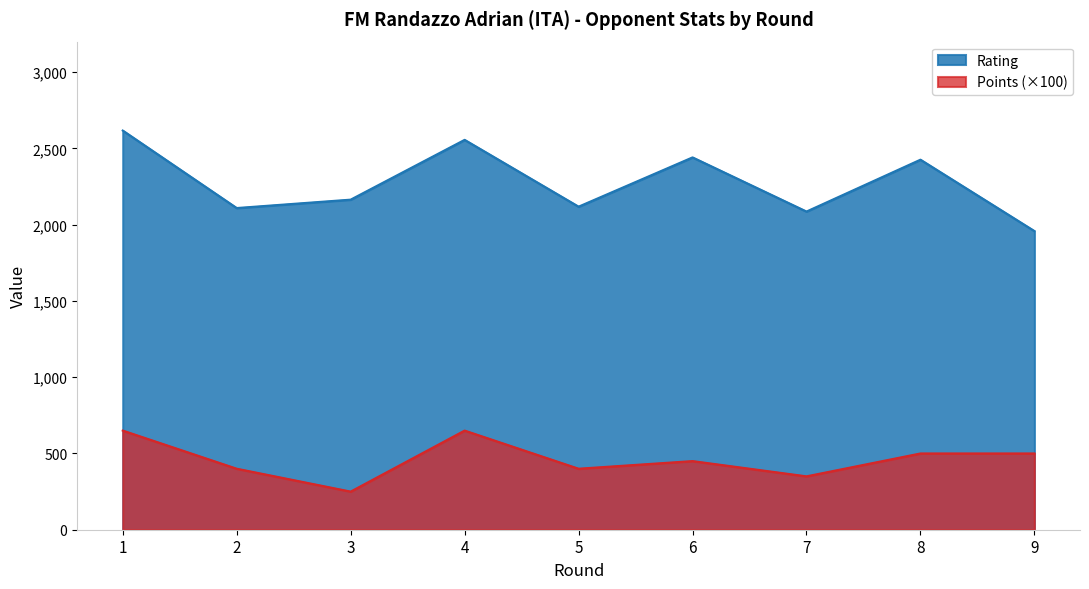

Which category has the lowest value in the Rating series?

9